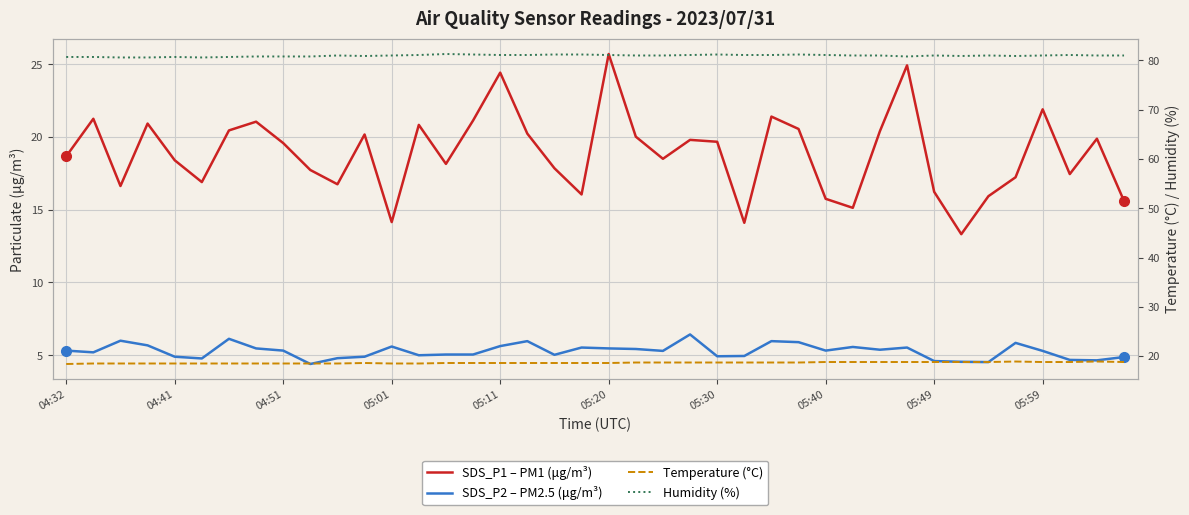

Which series has the largest range (max minus min)?

SDS_P1 – PM1 (μg/m³)